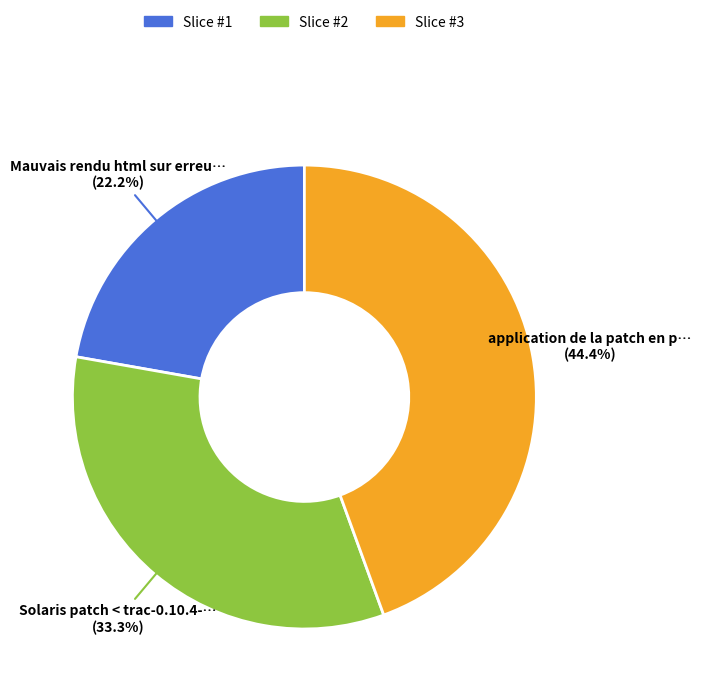

How many segments does this pie chart have?

3